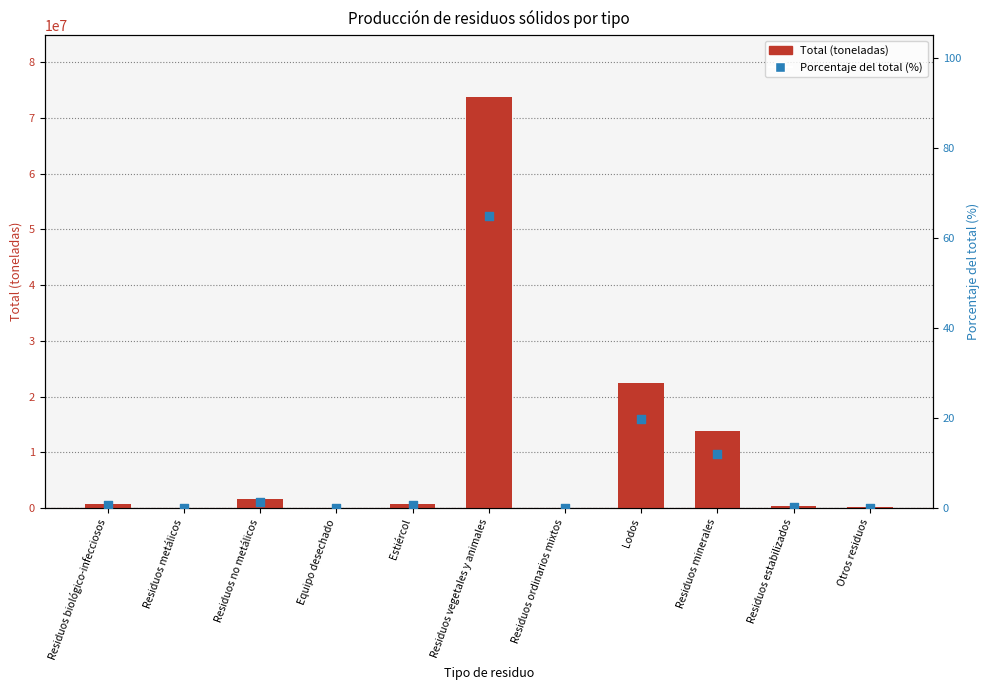

What is the total value across all series at Residuos estabilizados?

413581.7